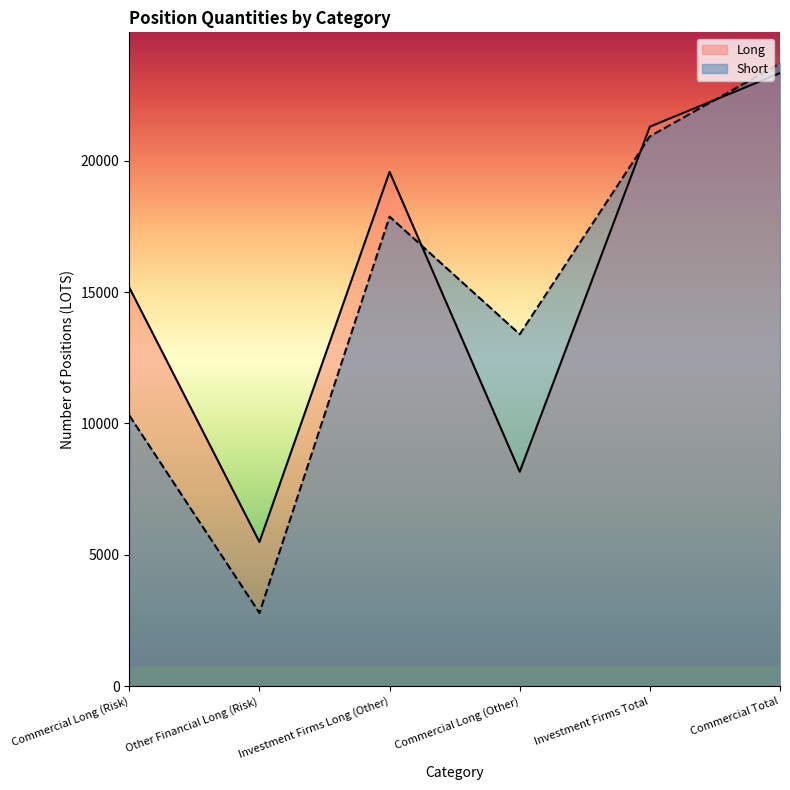

What is the difference between the maximum and second lowest values in the Short series?

13395.1